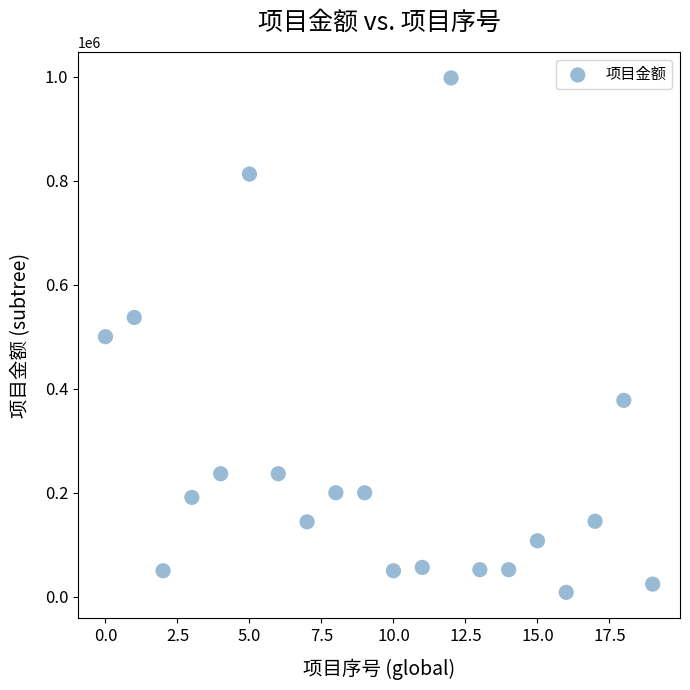

What is the range of Y values (max minus min)?

988960